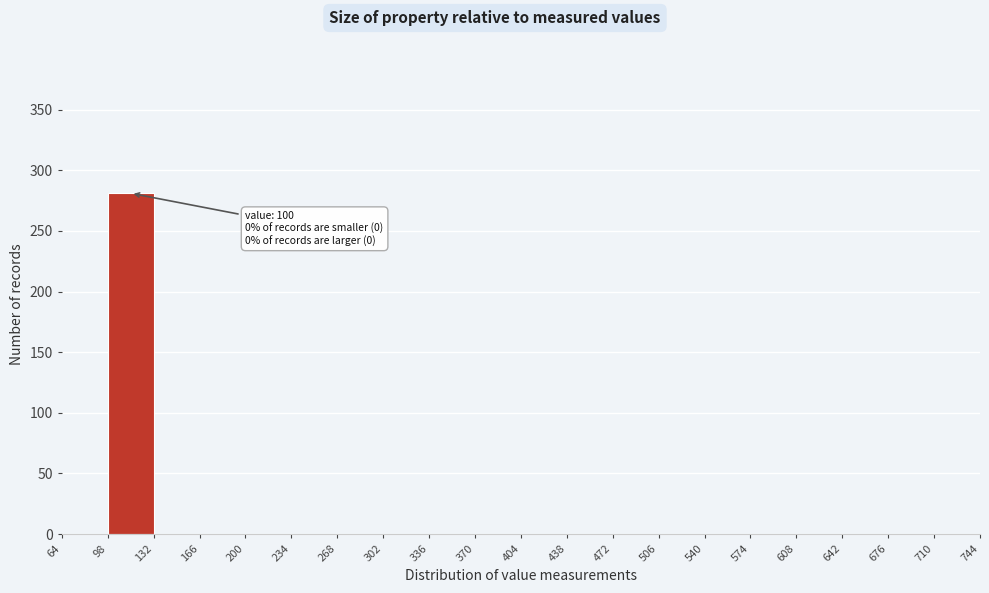

Which range on the x-axis has the tallest bar?

98 to 132